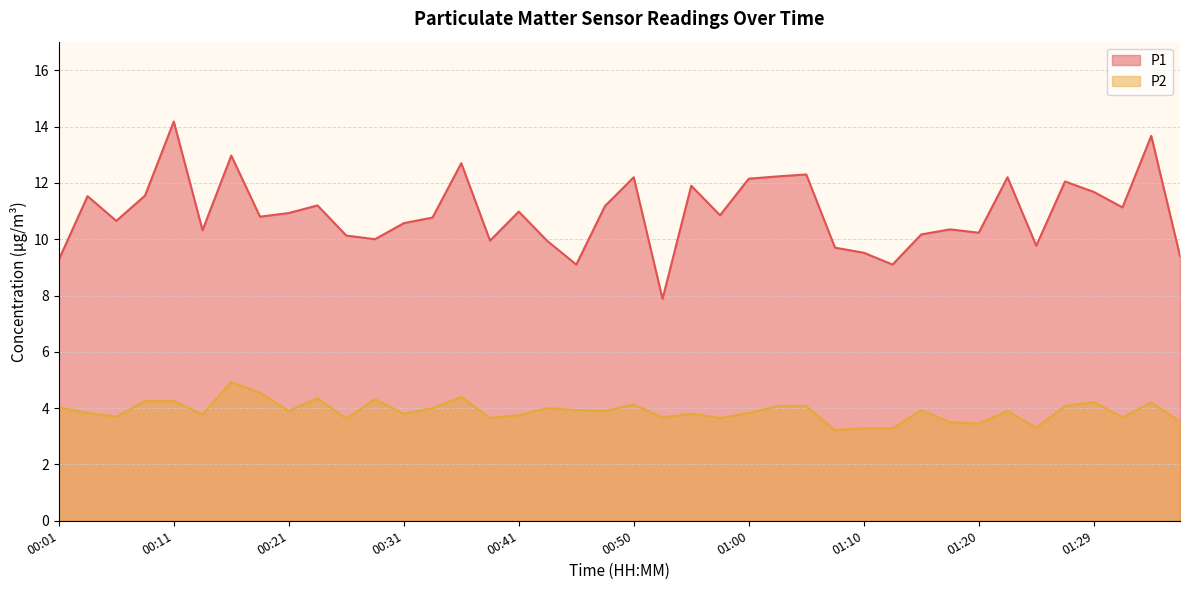

True or false: P1 and P2 intersect in this chart.

False